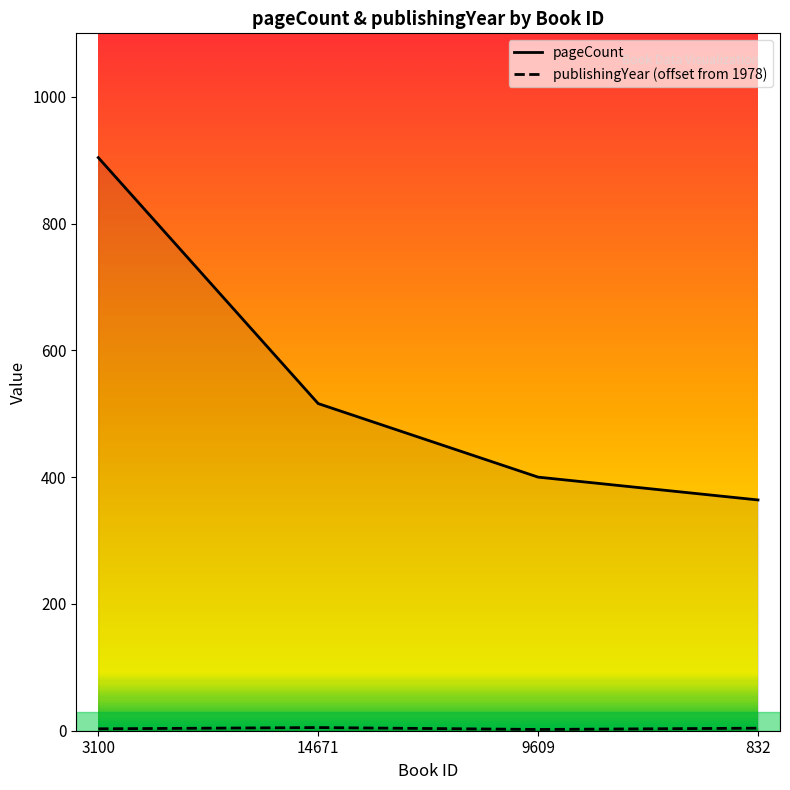

At which category does publishingYear reach its first local valley?

9609